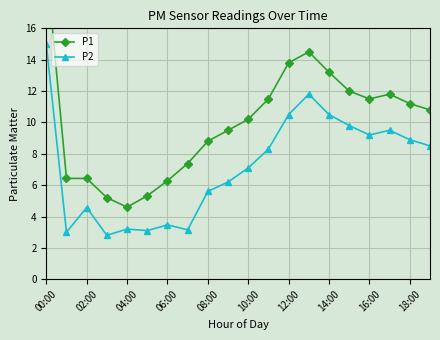

How many series are shown in this chart?

2